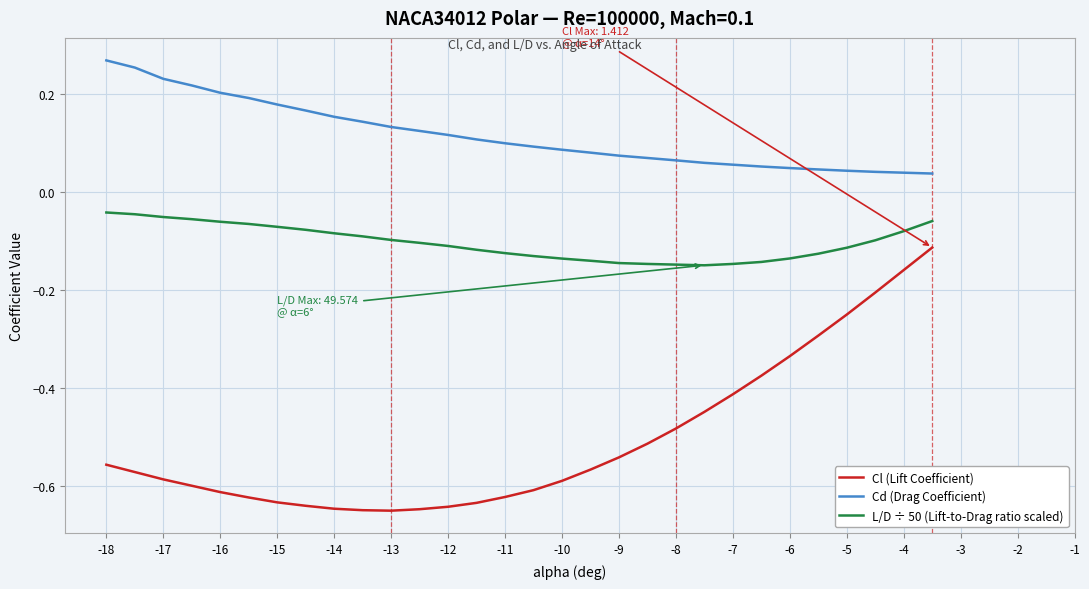

True or false: L/D ÷ 50 (Lift-to-Drag ratio scaled) and Cl (Lift Coefficient) cross at least once.

False